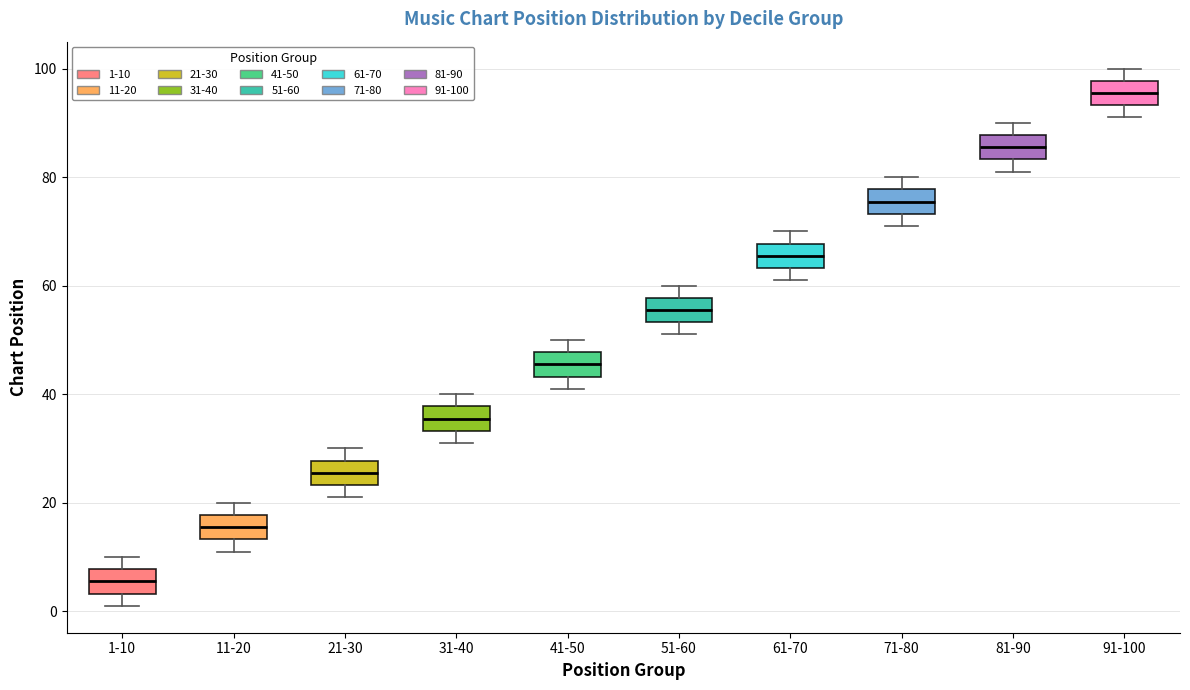

Which box's median line is the lowest?

1-10